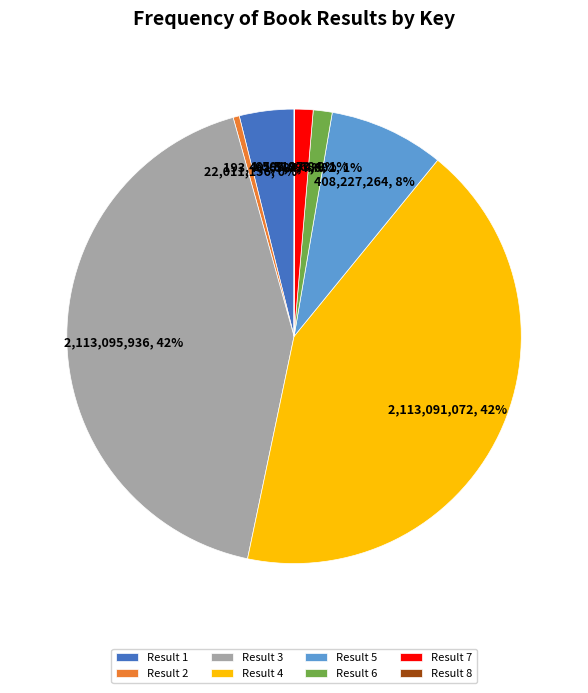

What percentage is the Result 5 slice, to the nearest percent?

8%